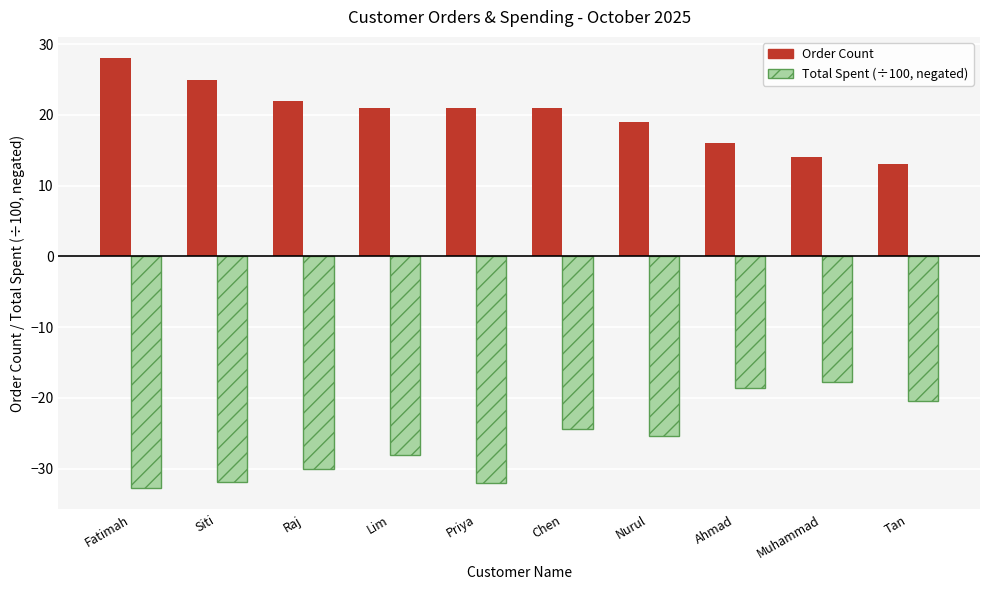

What is the difference between the highest and lowest values at Priya?

53.0